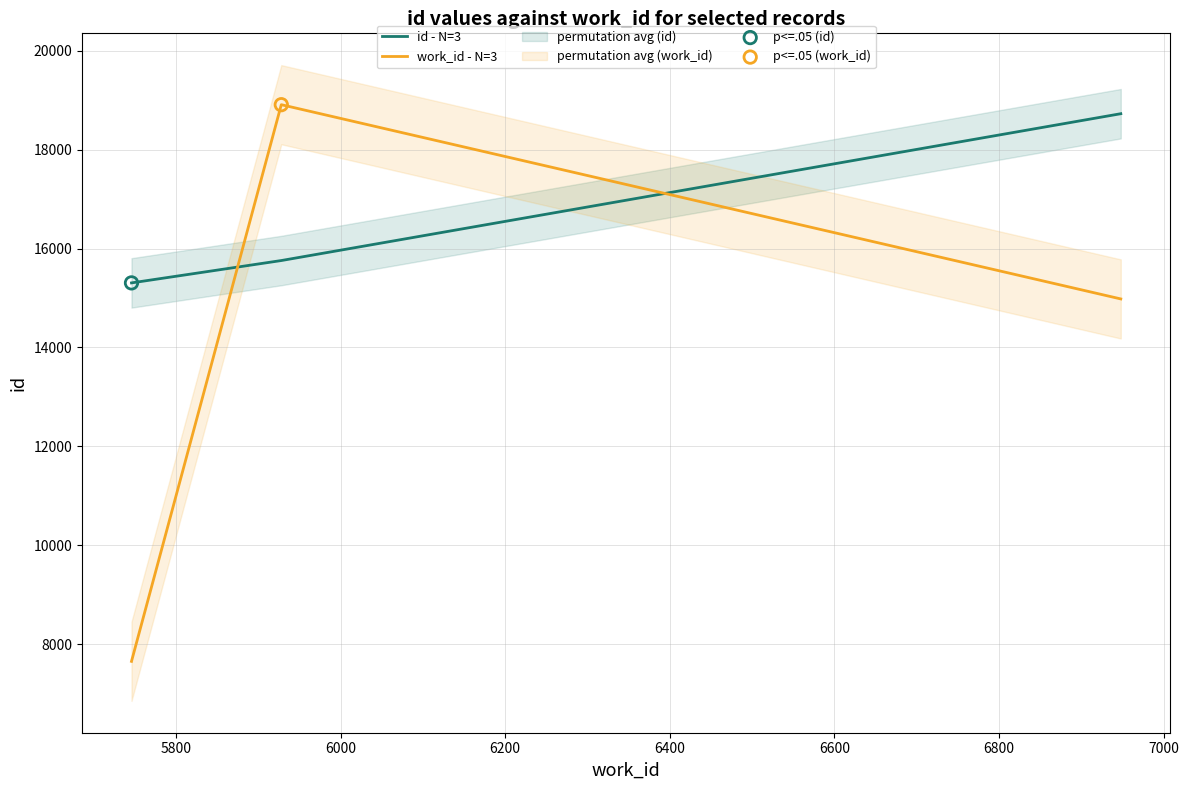

Which series contains the lowest Y value?

work_id - N=3